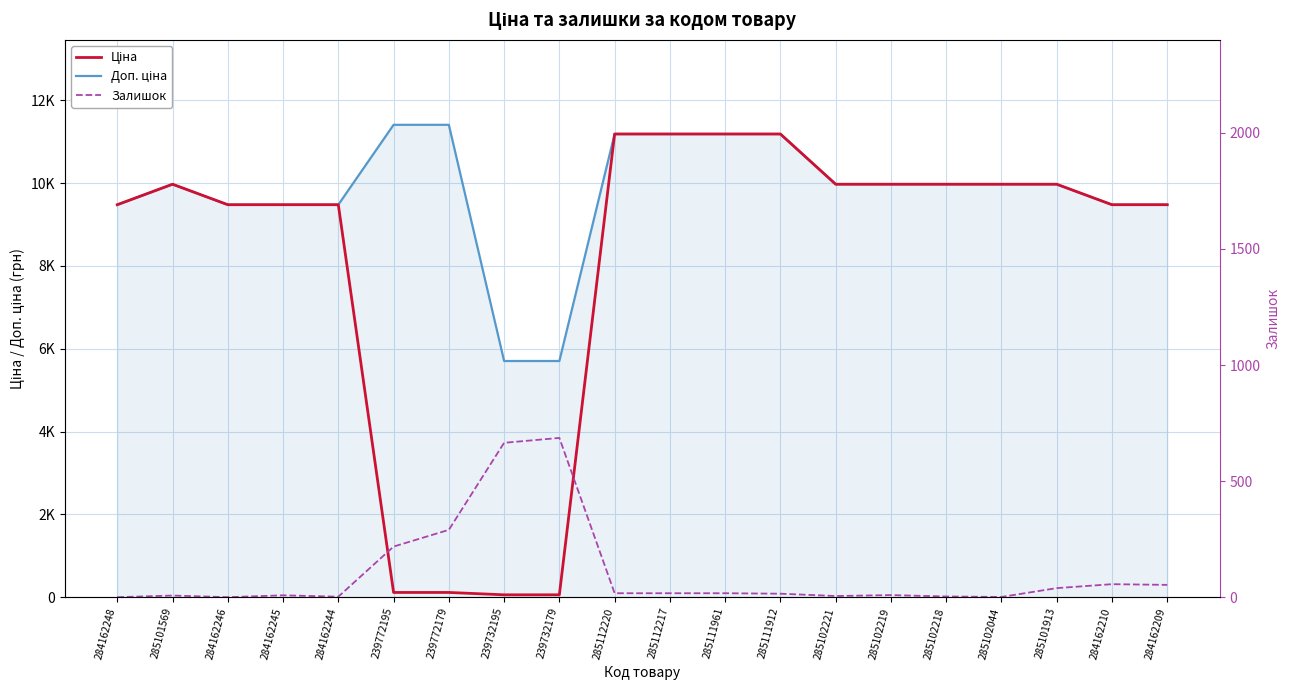

What is the difference between the maximum and minimum values in the Залишок series?

686.0